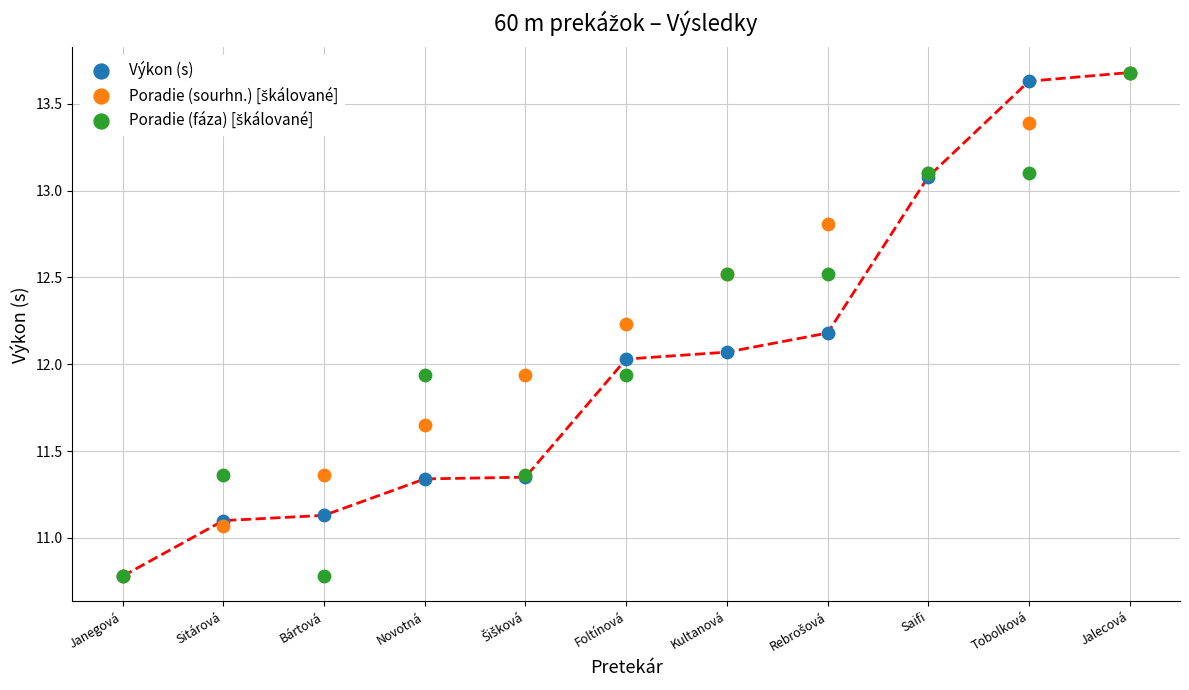

Which series reaches the minimum Y coordinate?

Výkon (s)